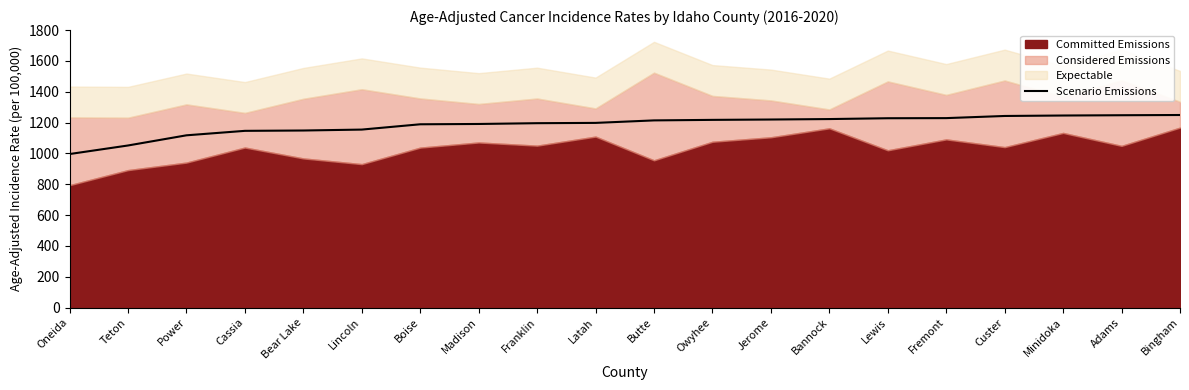

Reading right to left, transcribe all the data shown in this chart.

1249.0	1247.5	1245.7	1242.7	1228.8	1228.0	1222.7	1219.7	1217.4	1214.0	1197.8	1195.9	1190.8	1188.8	1154.4	1148.4	1146.2	1117.2	1051.2	995.7